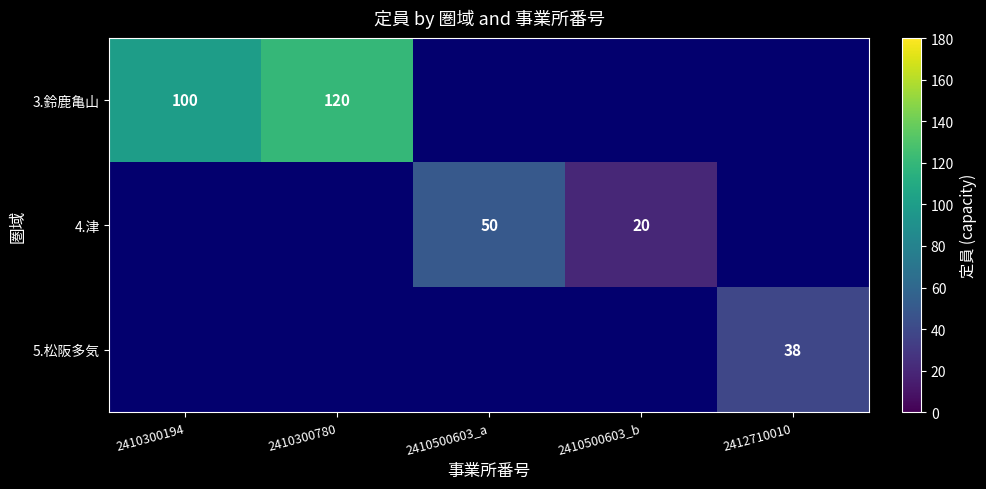

What is the minimum value shown in the chart?

20.0